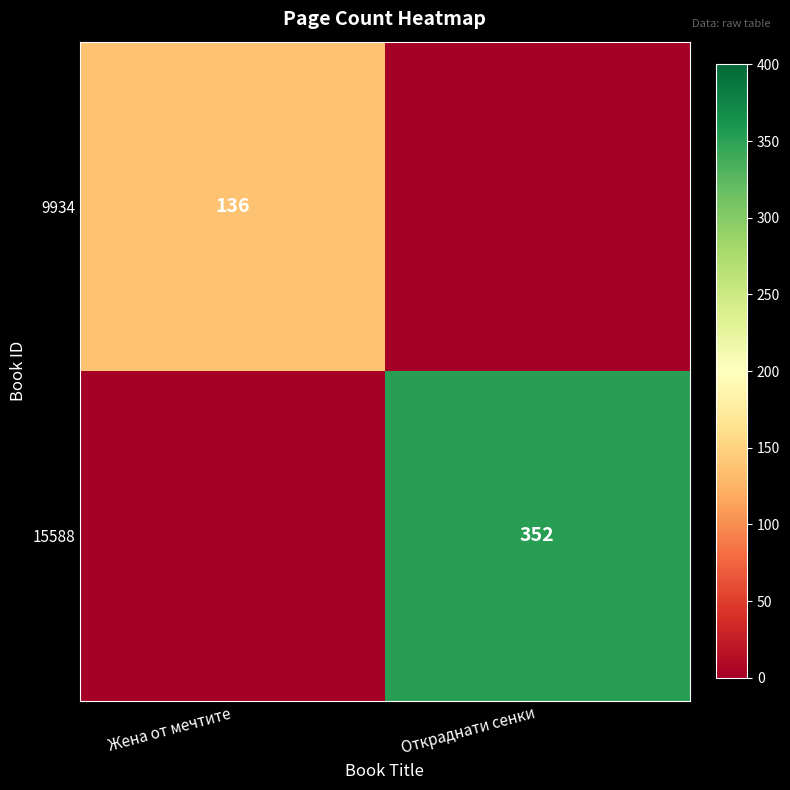

The 15588 series shows 137 at Откраднати сенки. True or false?

False